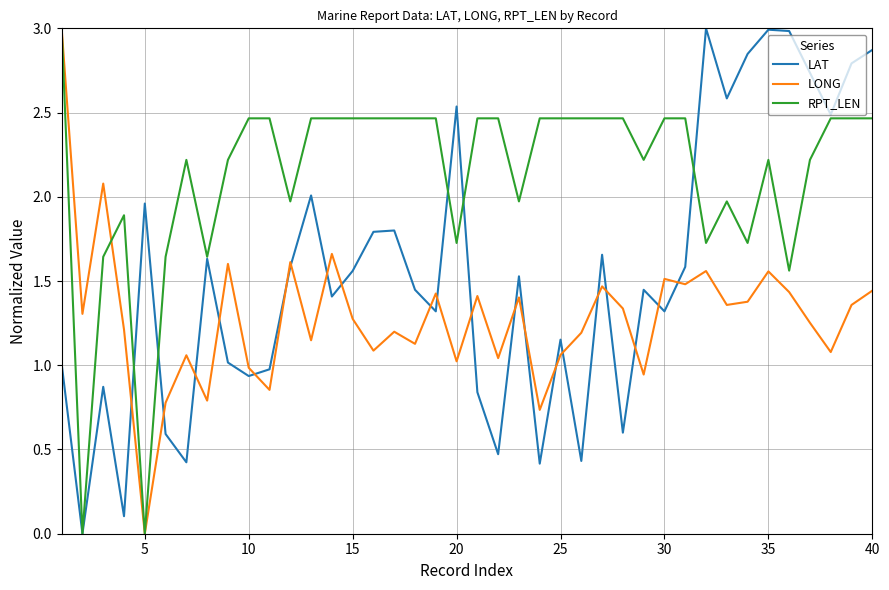

What is the maximum value for LONG?

3.0